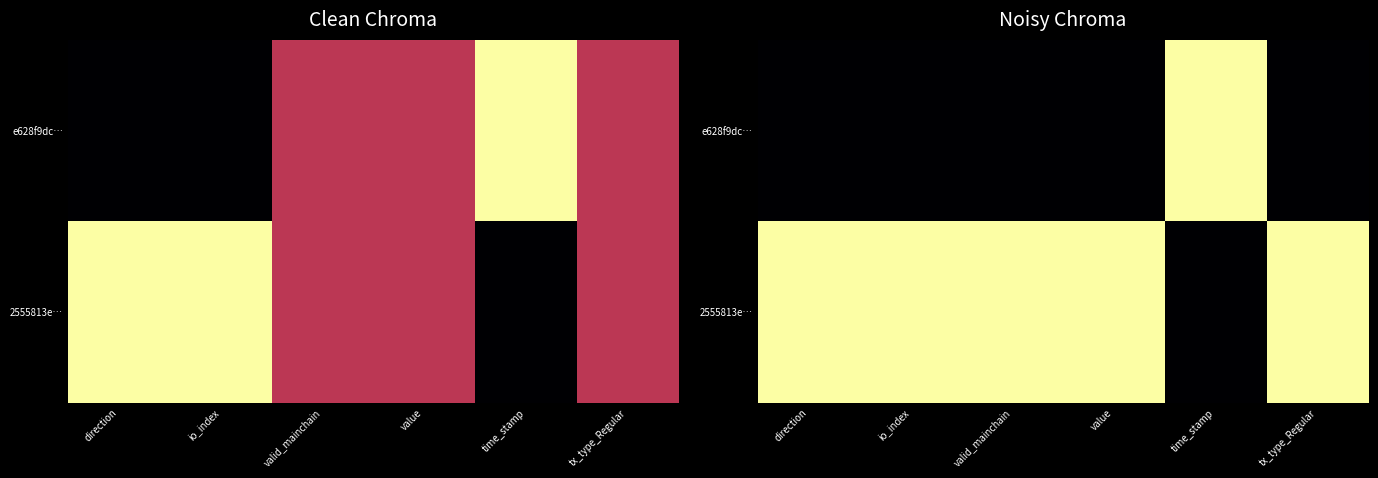

Rank the categories by 2555813e… value from highest to lowest.

direction, io_index, valid_mainchain, value, tx_type_Regular, time_stamp